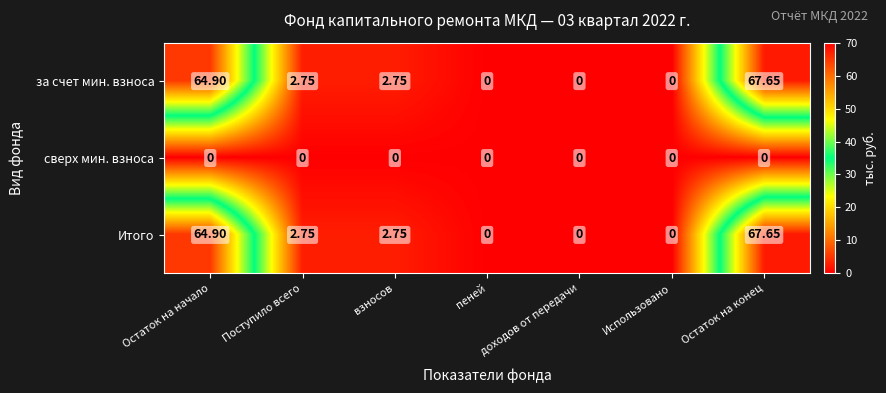

Which label corresponds to the largest value in the chart?

Остаток на конец